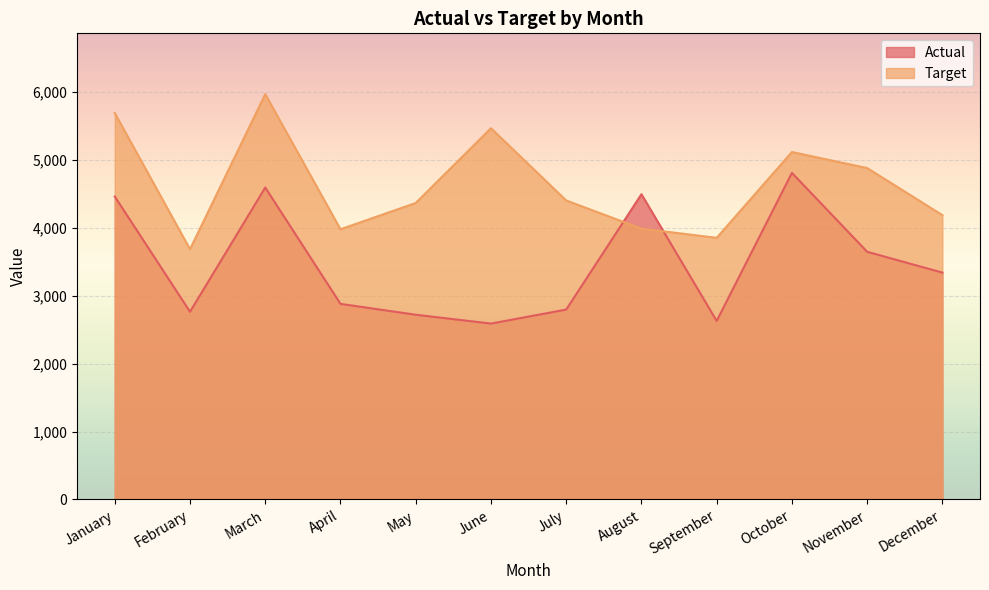

At how many categories does at least one series exceed 3716?

11